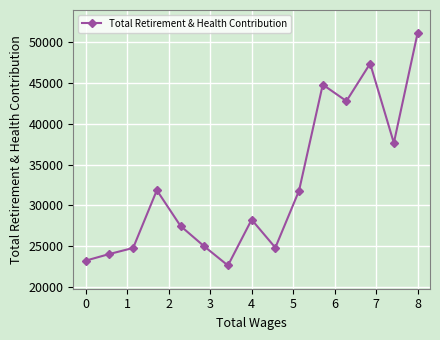

What is the value of the 9th point from the left?

24830